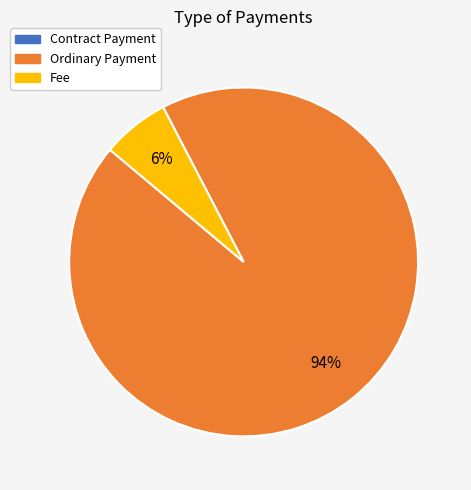

Is it true that Ordinary Payment is 85% of the pie?

False